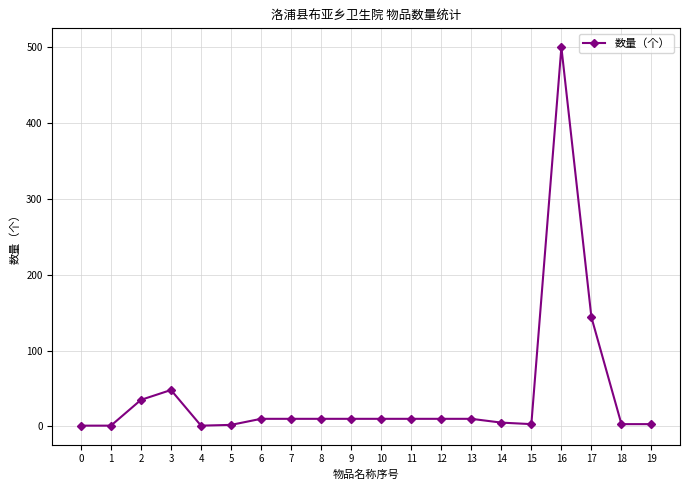

What is the difference between the second highest and minimum values?

143